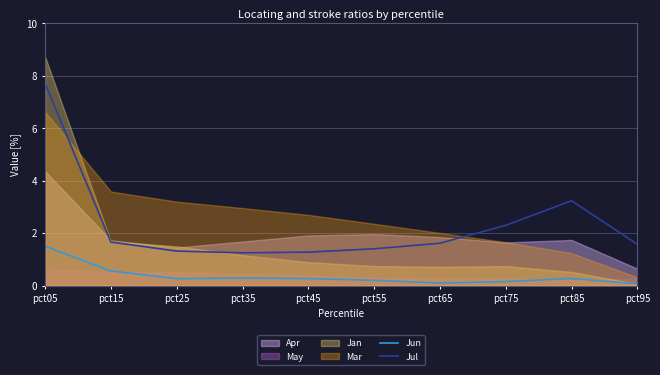

At how many categories does at least one series exceed 5?

1